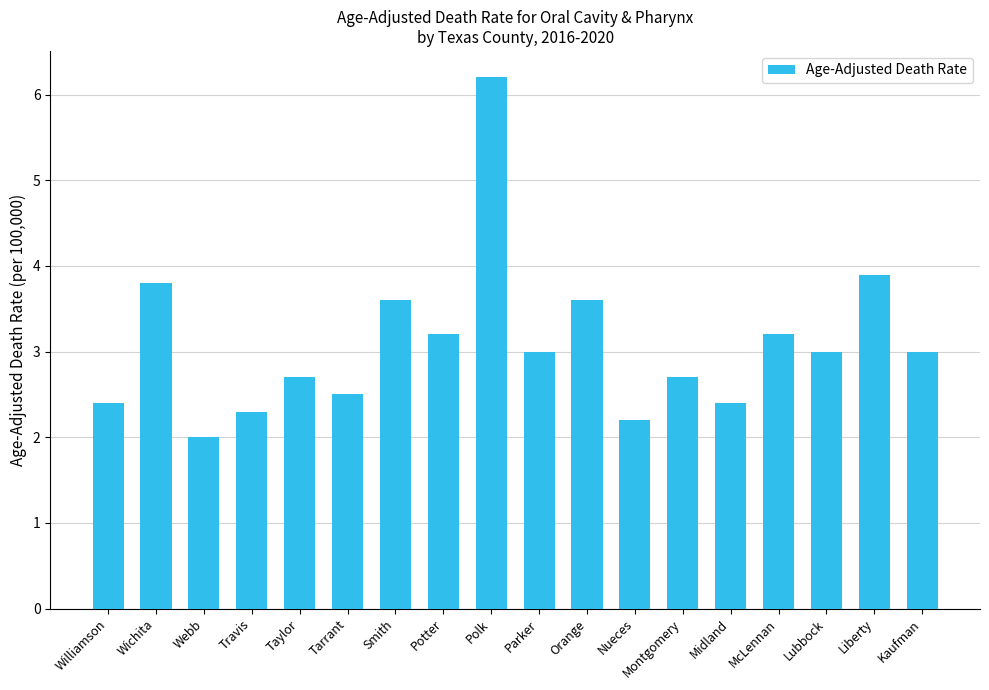

Are the bars horizontal?

No